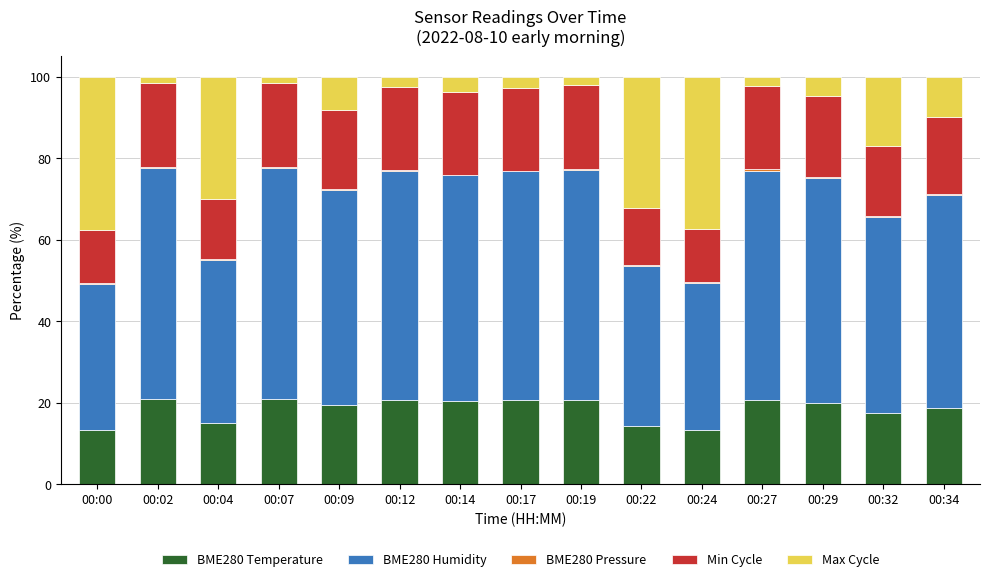

Which series has the largest total across all categories?

BME280 Humidity